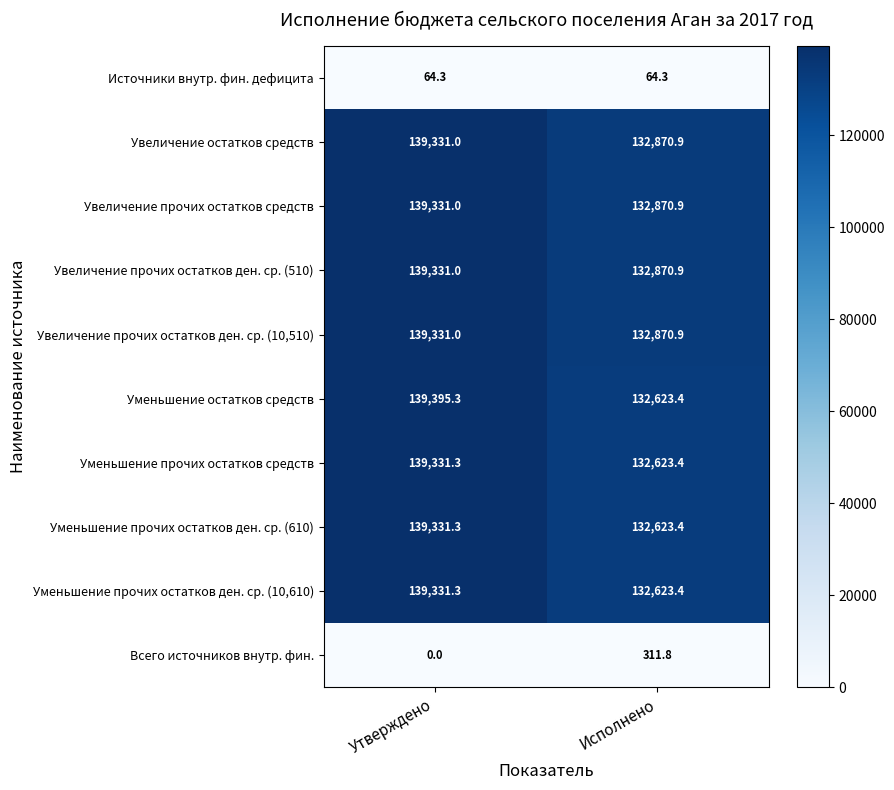

Which label corresponds to the largest value in the chart?

Утверждено